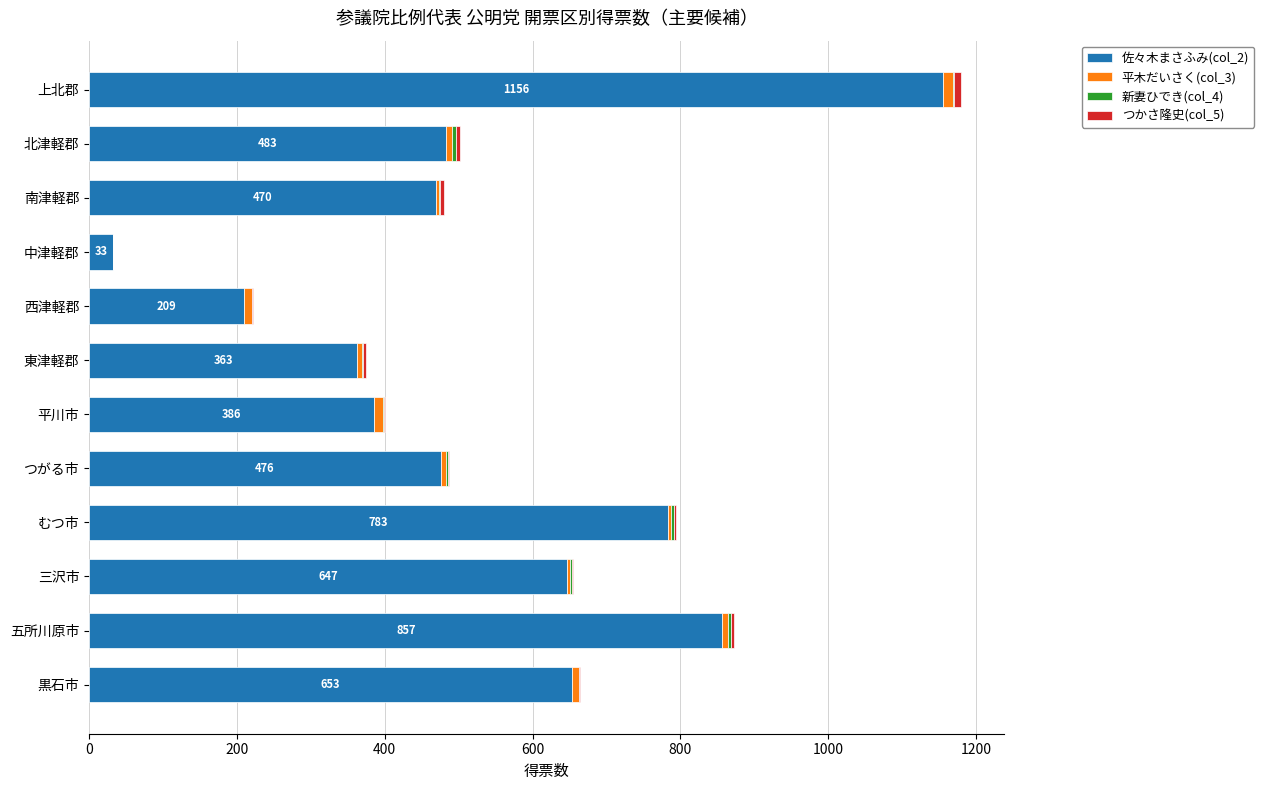

At which label does 佐々木まさふみ(col_2) reach its peak?

上北郡